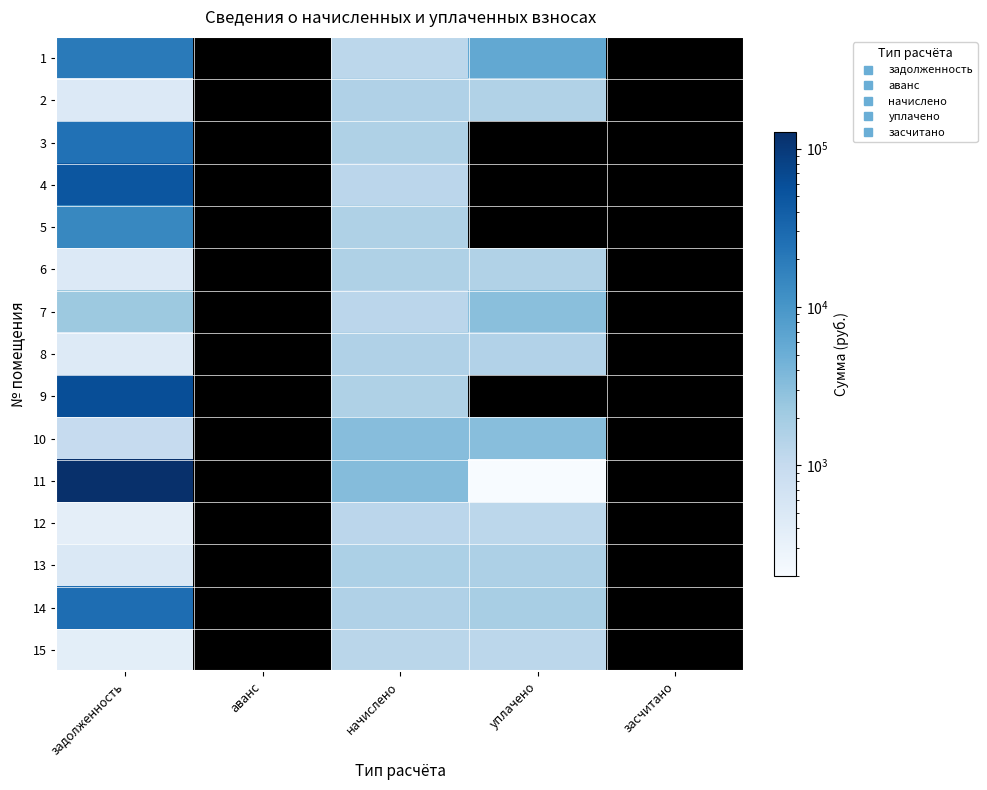

At which category is the sum across all series the highest?

задолженность